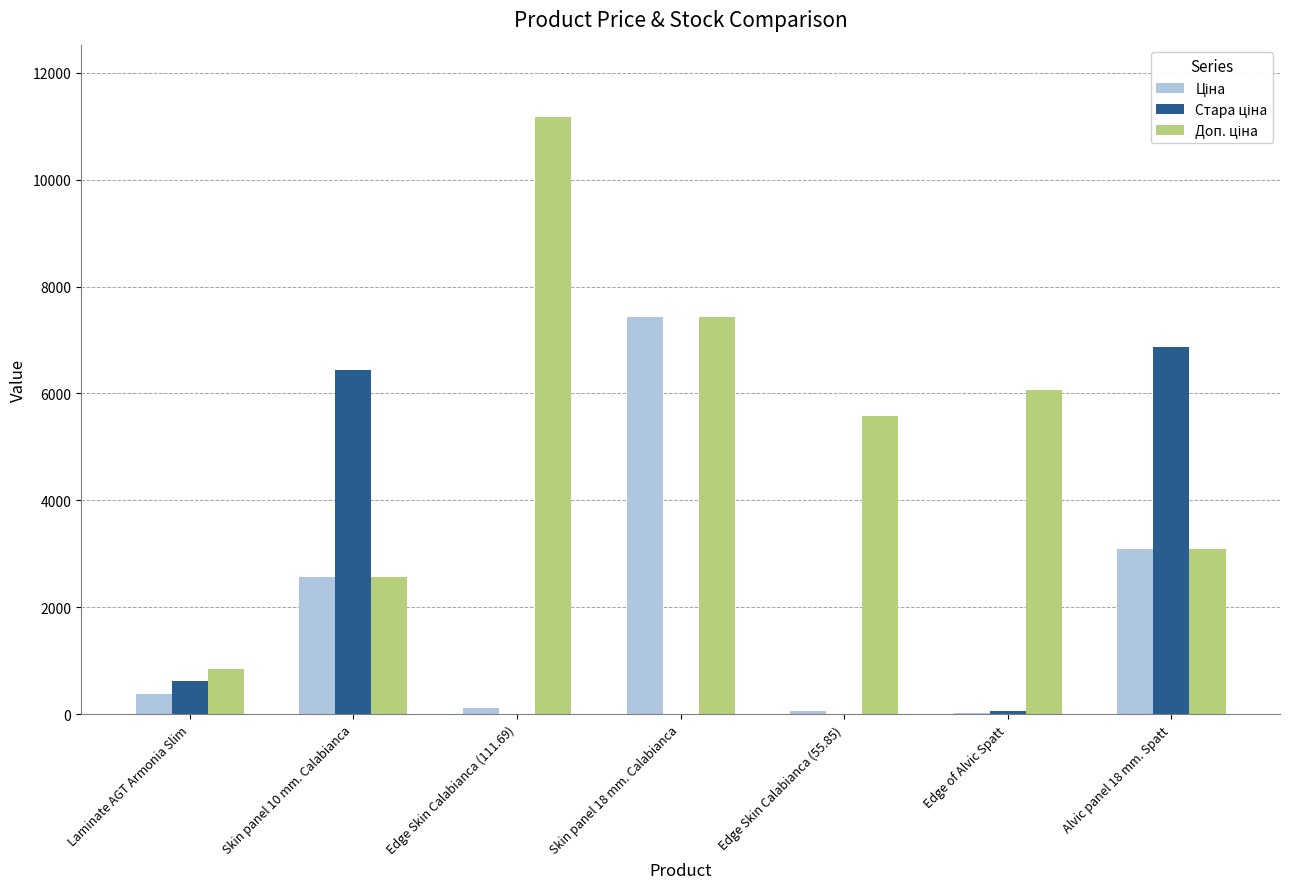

At which category does the chart reach its peak across all series?

Edge Skin Calabianca (111.69)